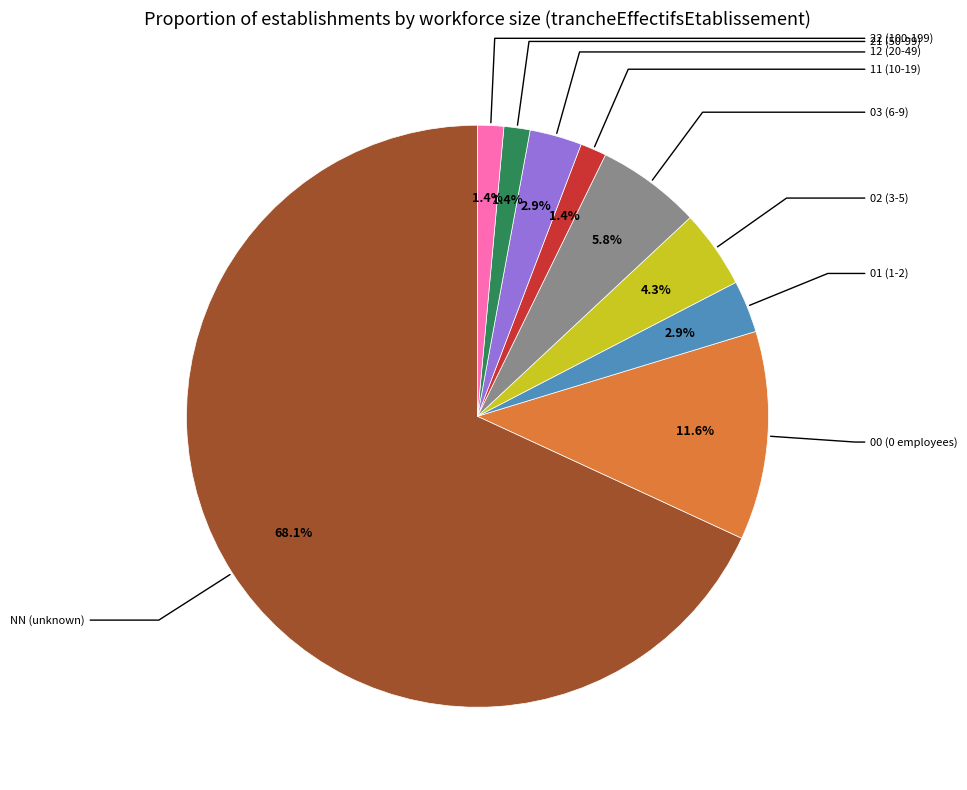

Is there any slice that represents more than half of the pie?

Yes